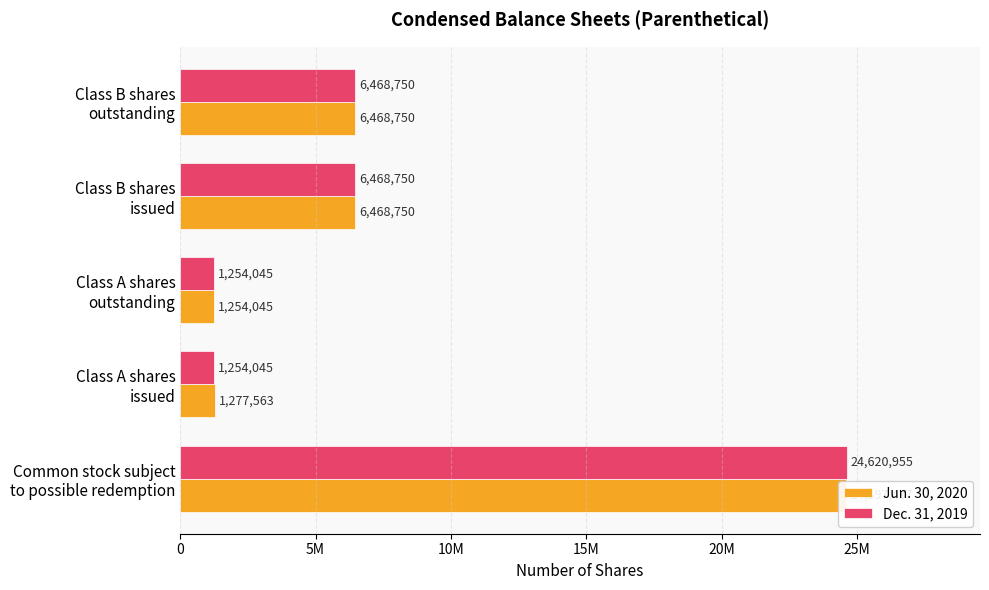

Count the number of categories in the chart.

5